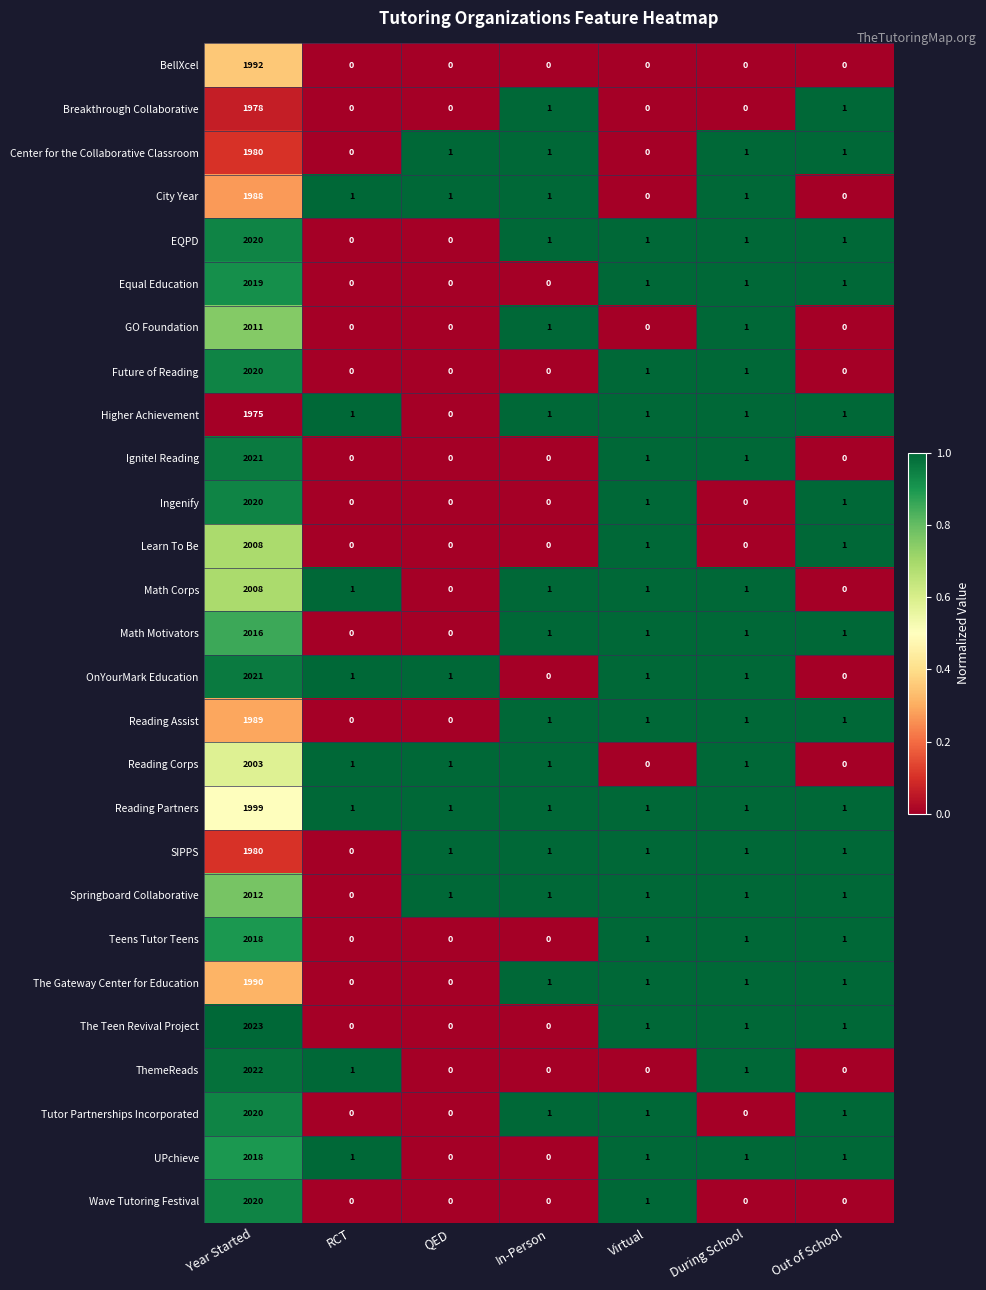

How many data points does each series have?

7